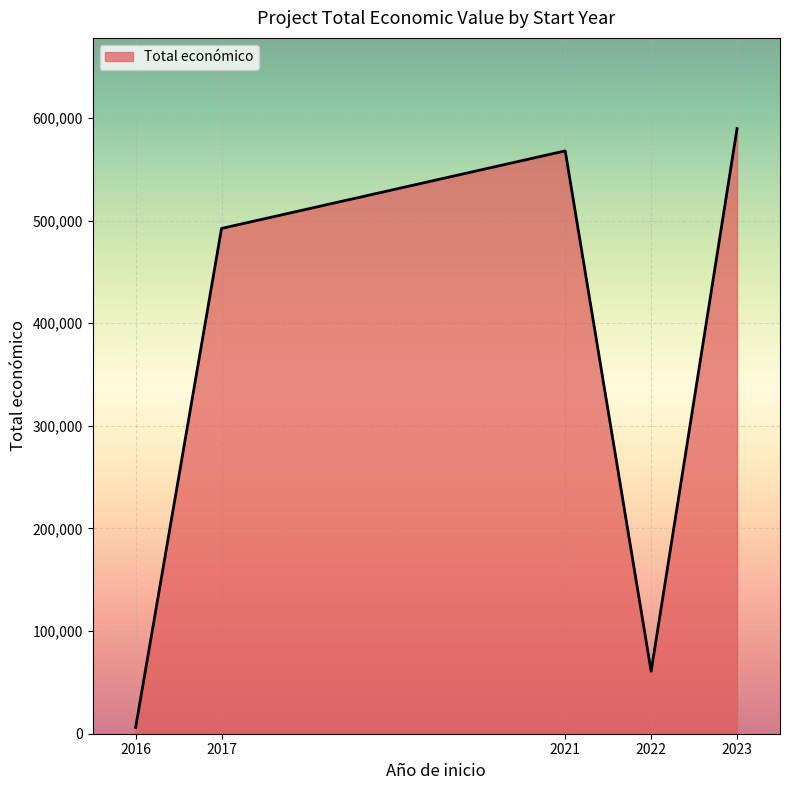

Where is the first local maximum?

2021